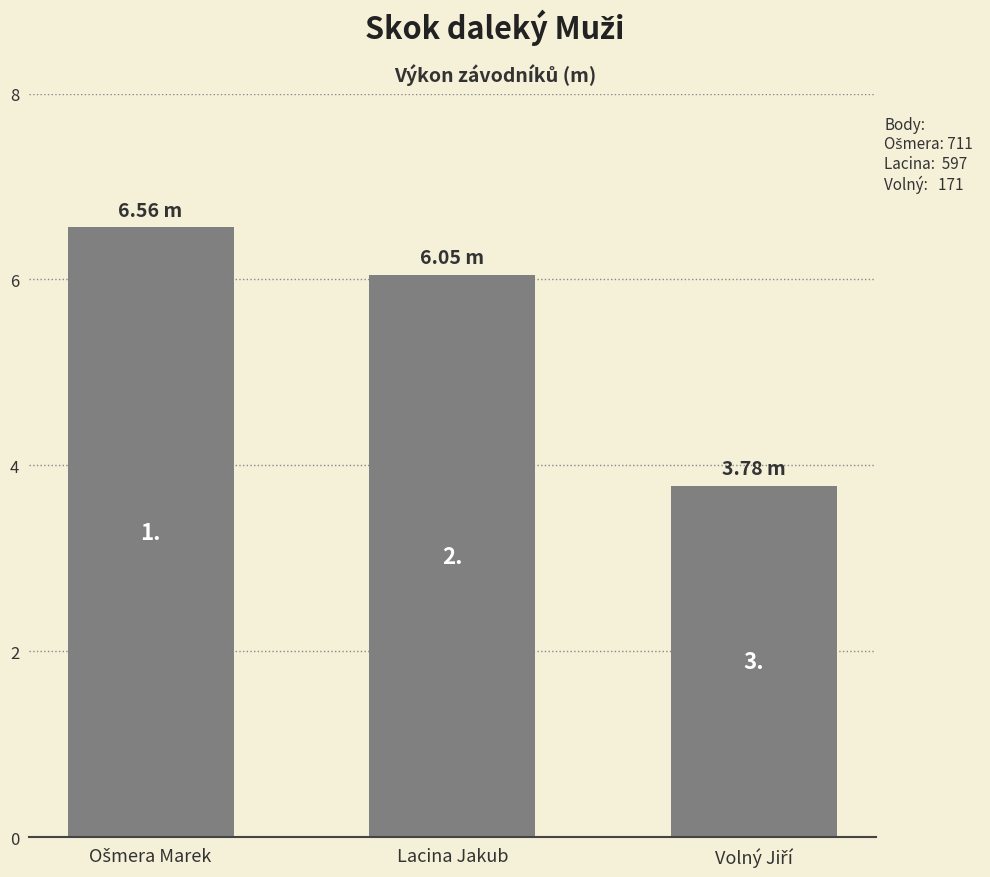

Rank the categories by value from lowest to highest.

Volný Jiří, Lacina Jakub, Ošmera Marek